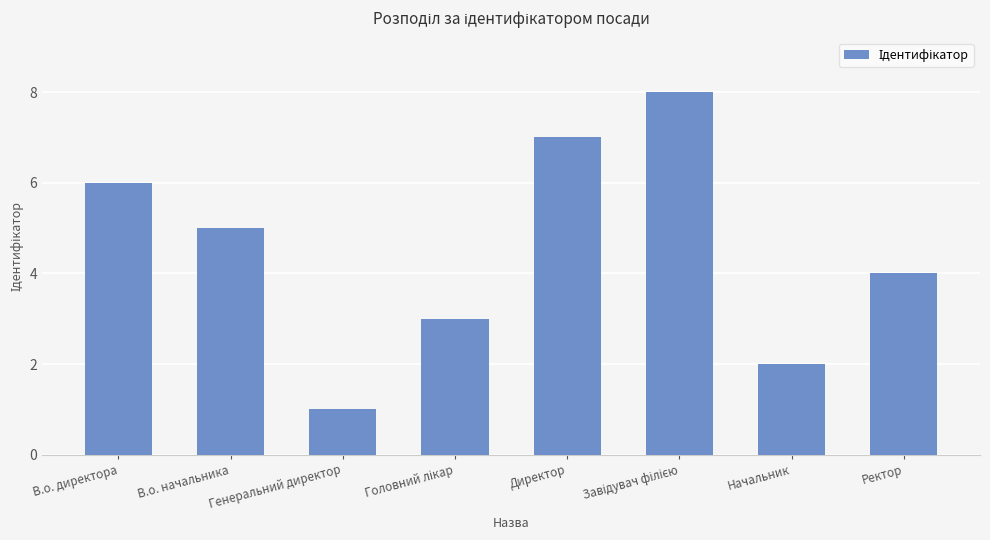

What is the maximum value shown in the chart?

8